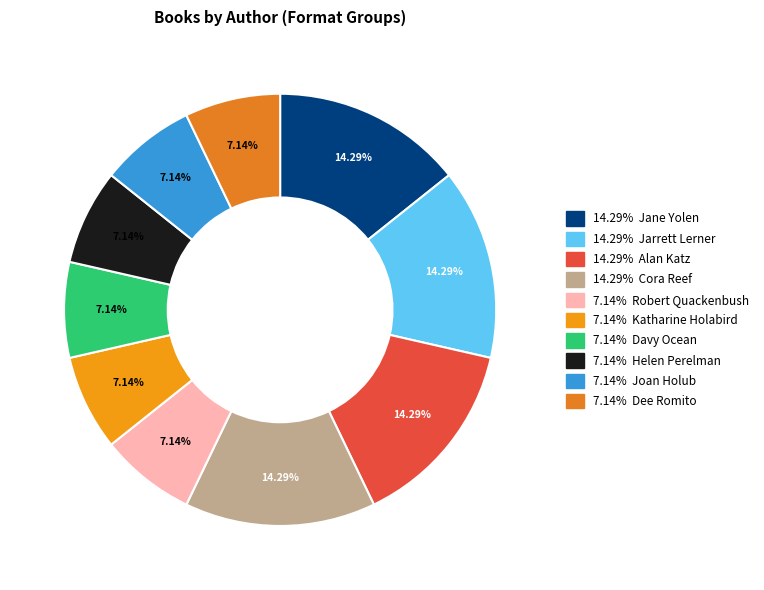

How many slices are in this pie chart?

10